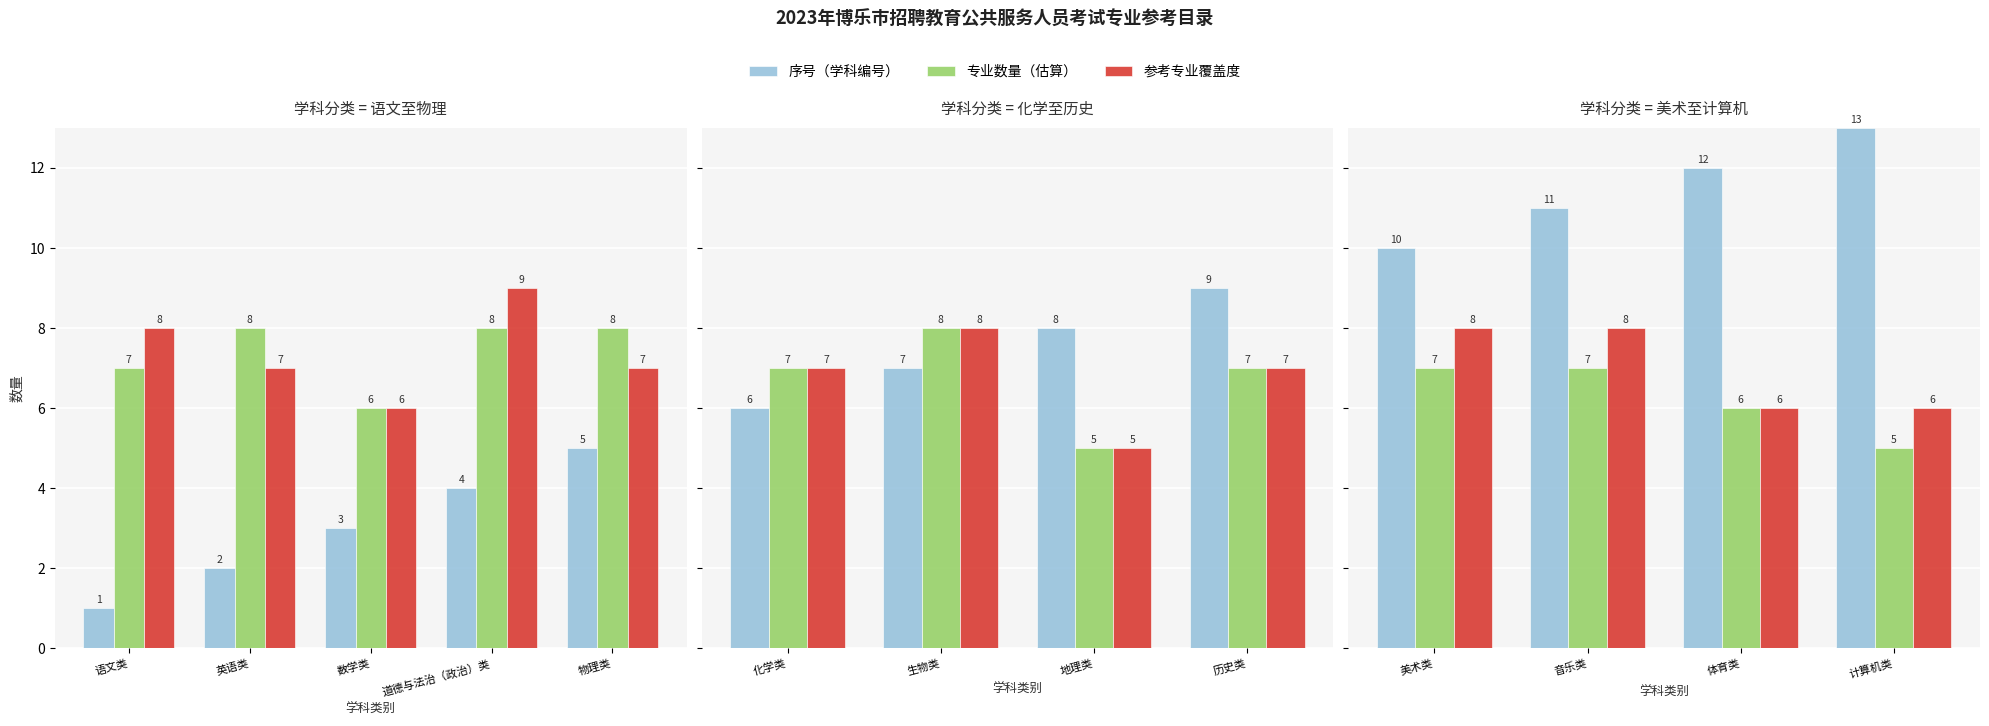

What position from the left is 体育类?

3